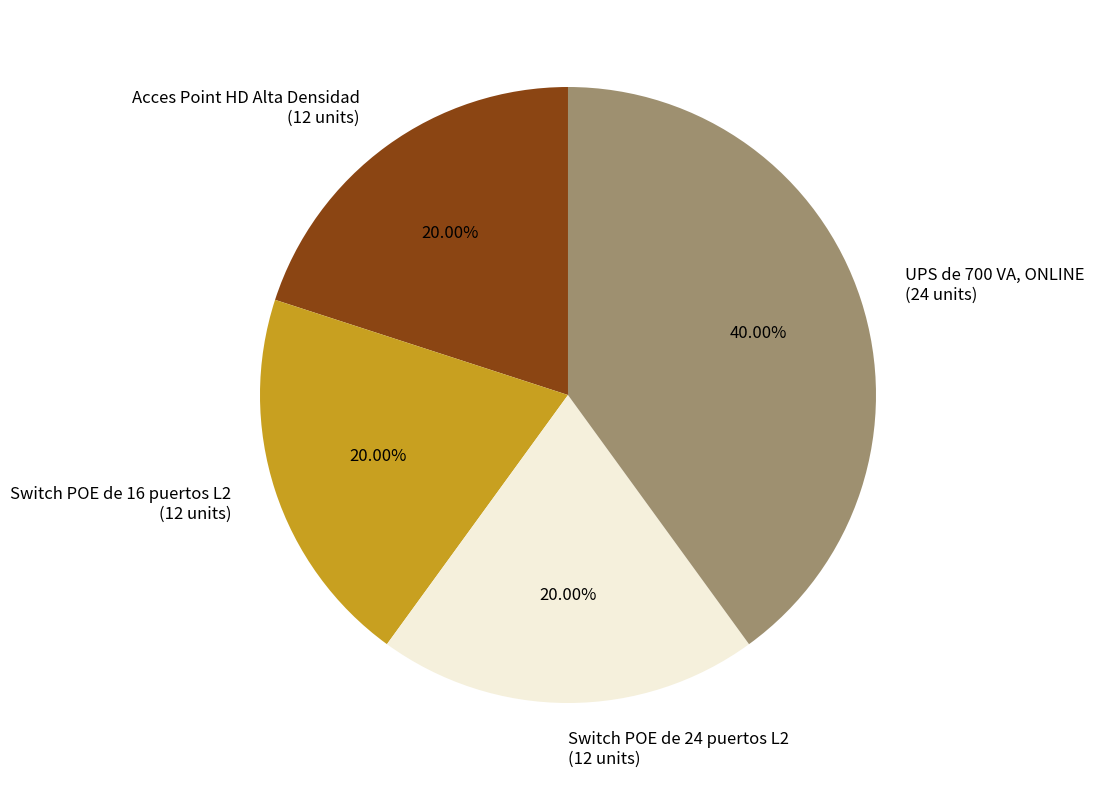

Is Switch POE de 24 puertos L2 (12 units) the majority of the pie?

No